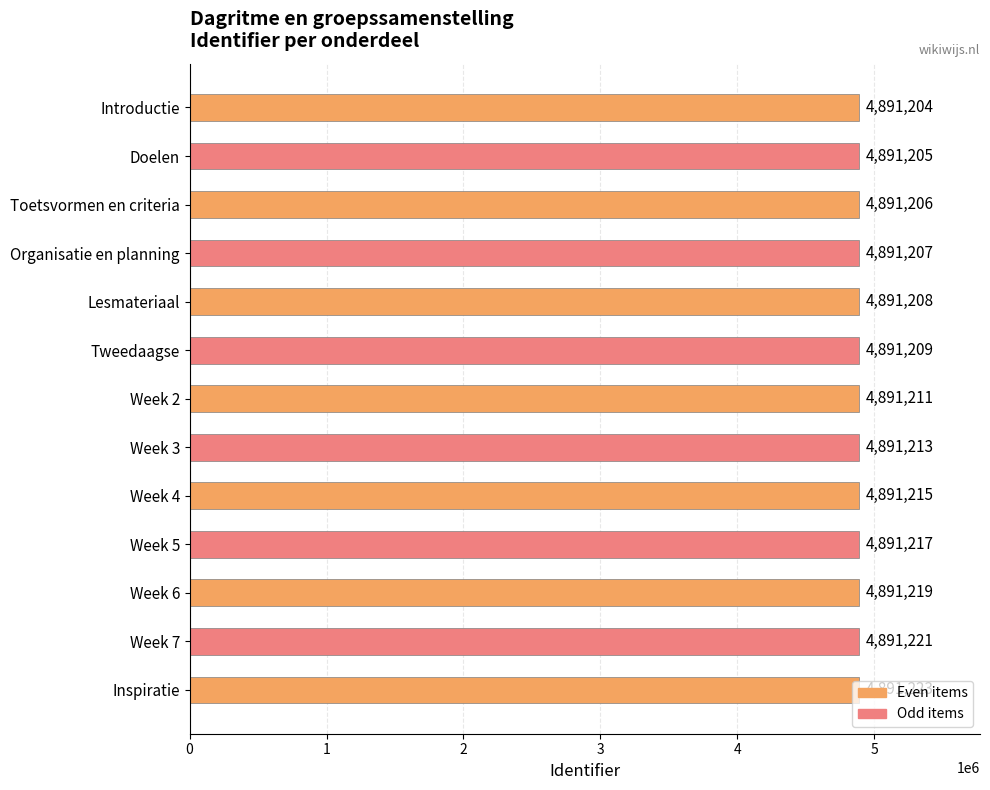

What is the label of the 9th bar from the bottom?

Lesmateriaal